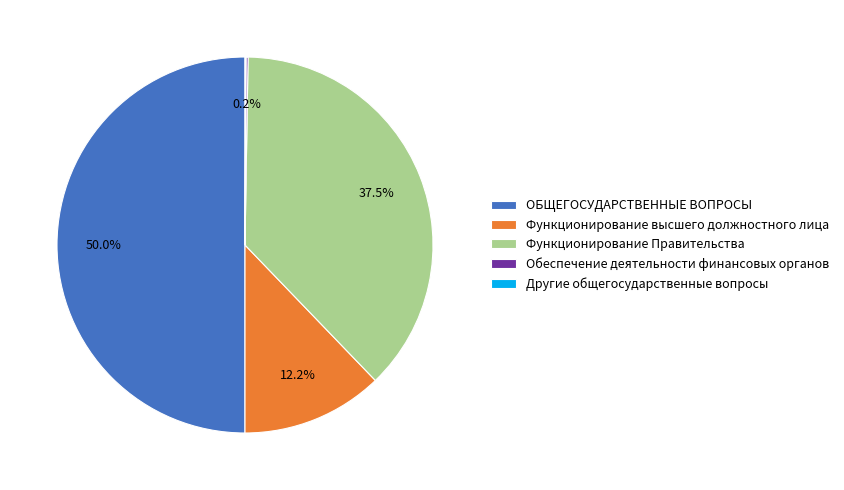

Which has a higher value, ОБЩЕГОСУДАРСТВЕННЫЕ ВОПРОСЫ or Функционирование высшего должностного лица?

ОБЩЕГОСУДАРСТВЕННЫЕ ВОПРОСЫ